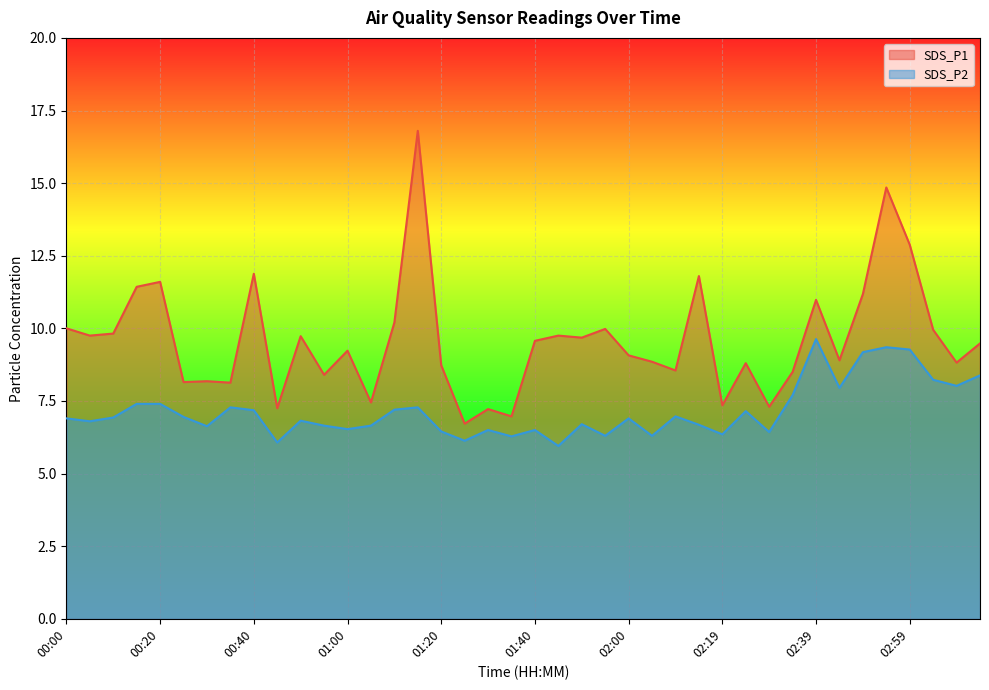

What is the difference between the highest and lowest values at 02:34?

0.8